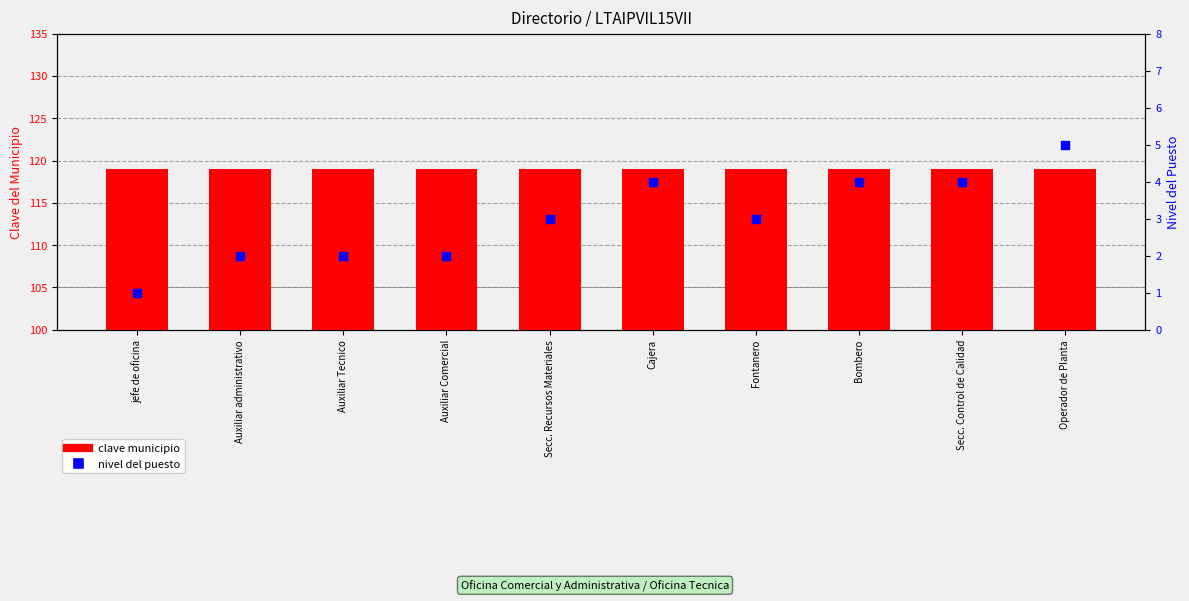

What are all the series names shown in the legend?

clave municipio, nivel del puesto